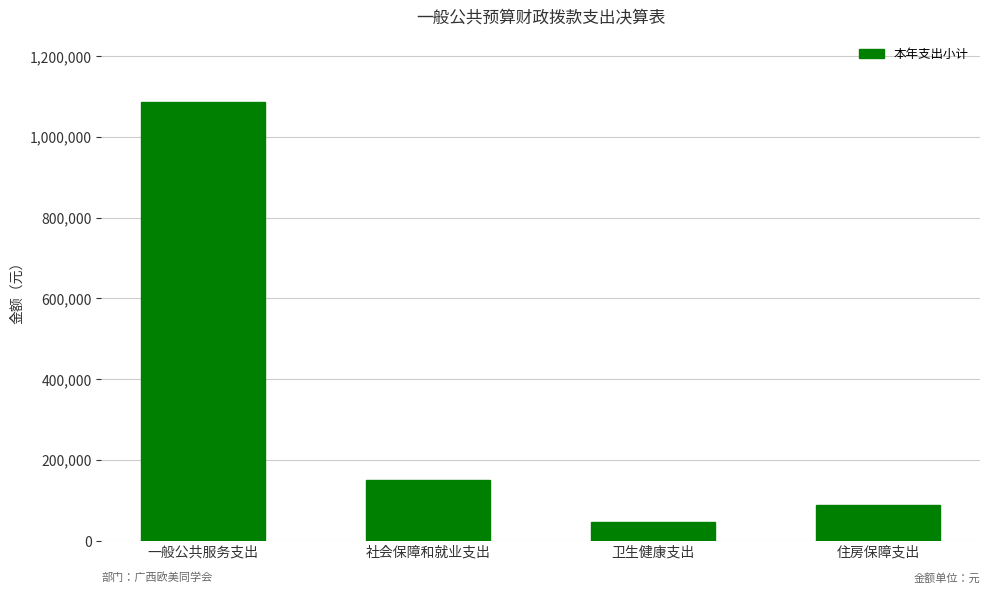

True or false: the data shows 97434 at 社会保障和就业支出.

False